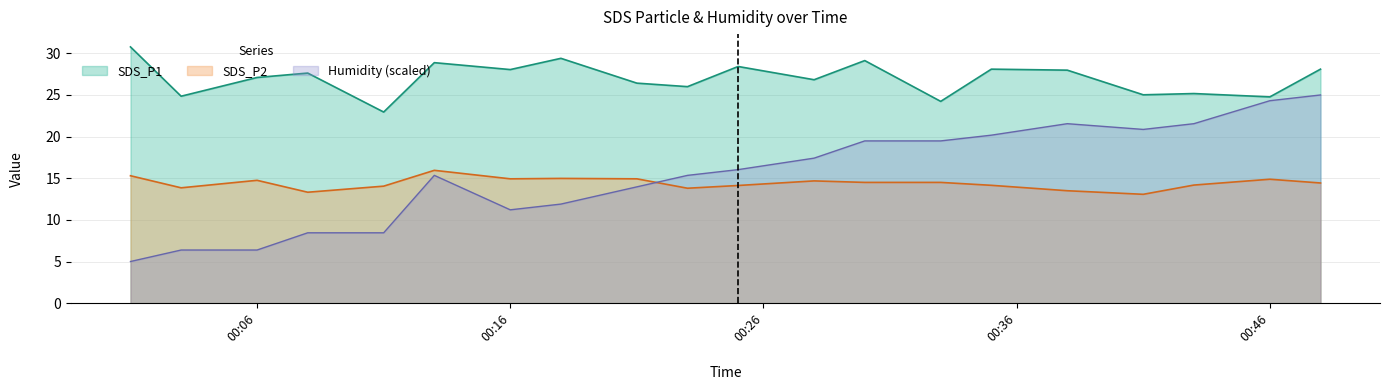

Rank the series by their maximum value, from lowest to highest.

SDS_P2, Humidity (scaled), SDS_P1